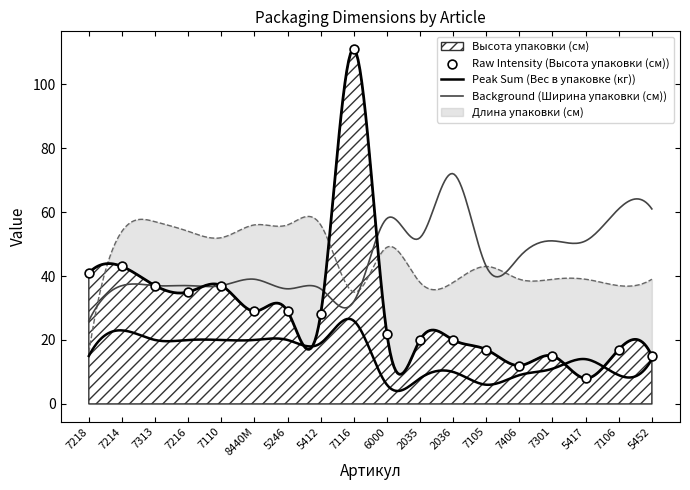

Which series contains the highest Y value?

Высота упаковки (см)